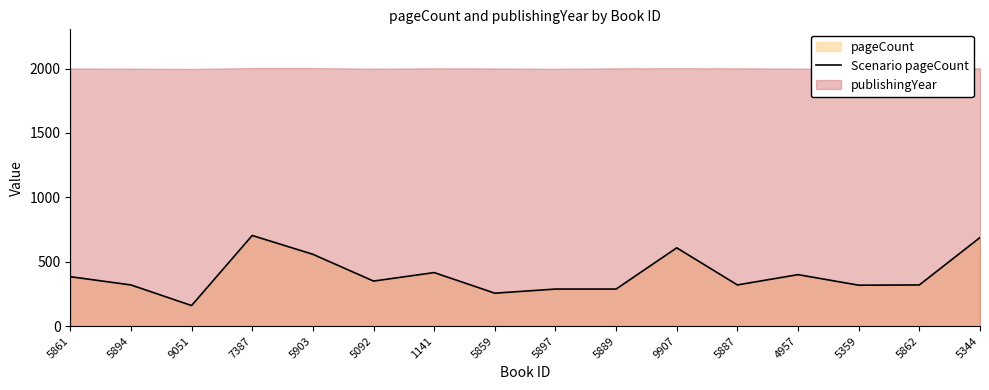

True or false: there are more than 2 points higher than both neighbors.

True